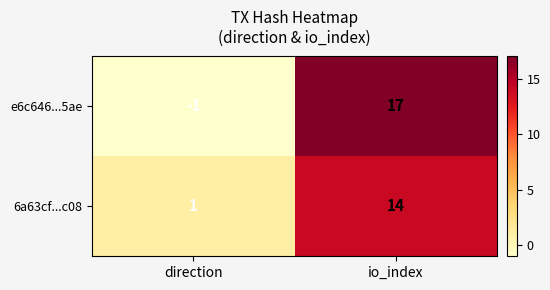

How many categories are shown in the chart?

2